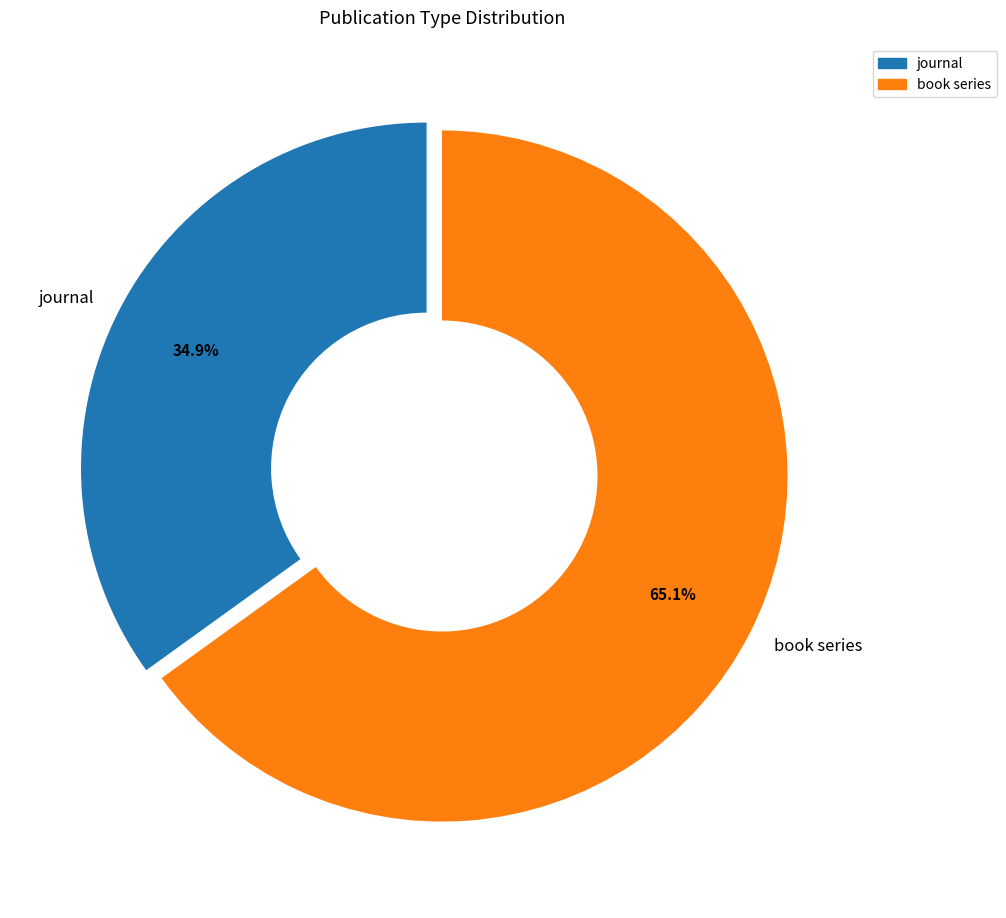

What percentage is the book series slice, to the nearest percent?

65%